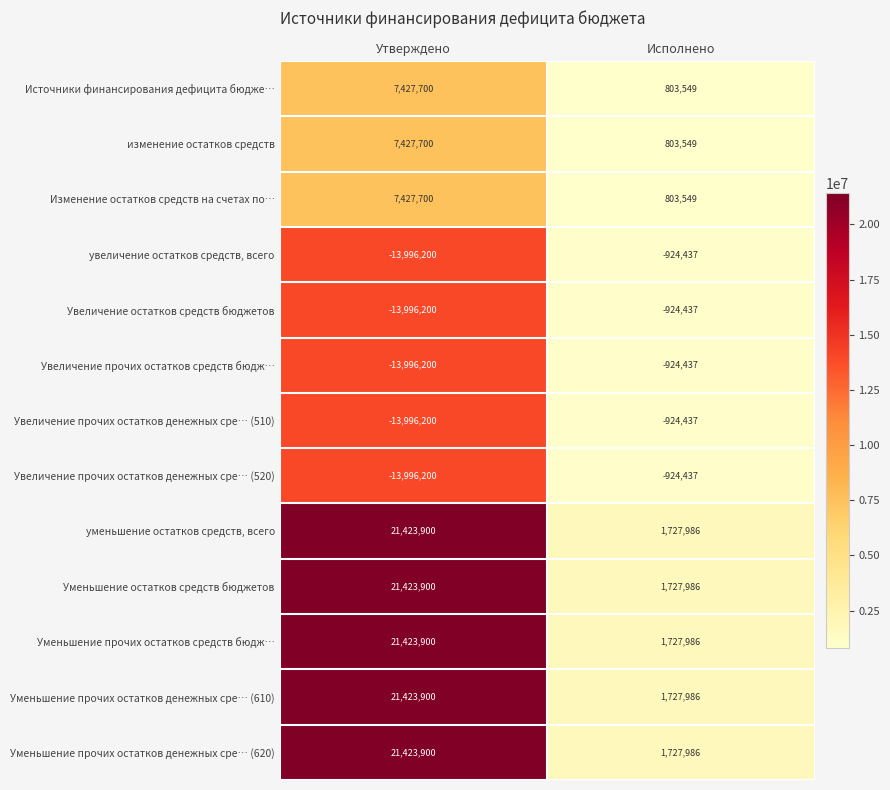

At which category is the sum across all series the highest?

Утверждено